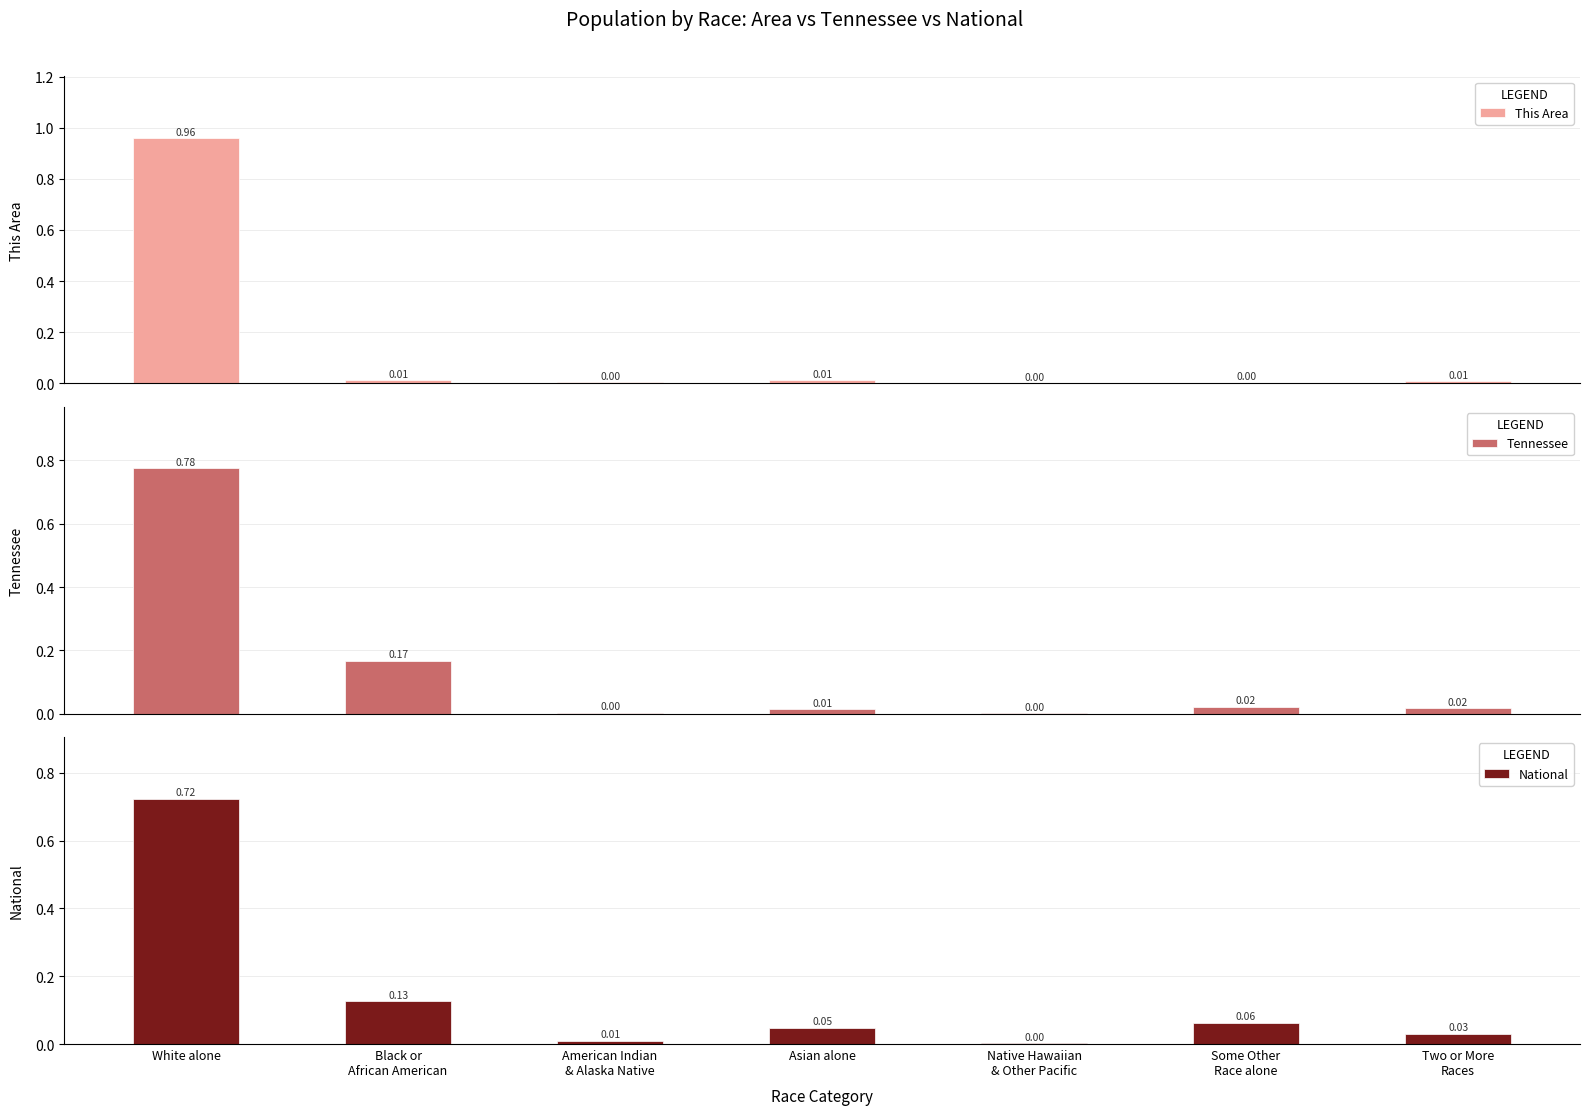

What position from the right is Two or More
Races?

1